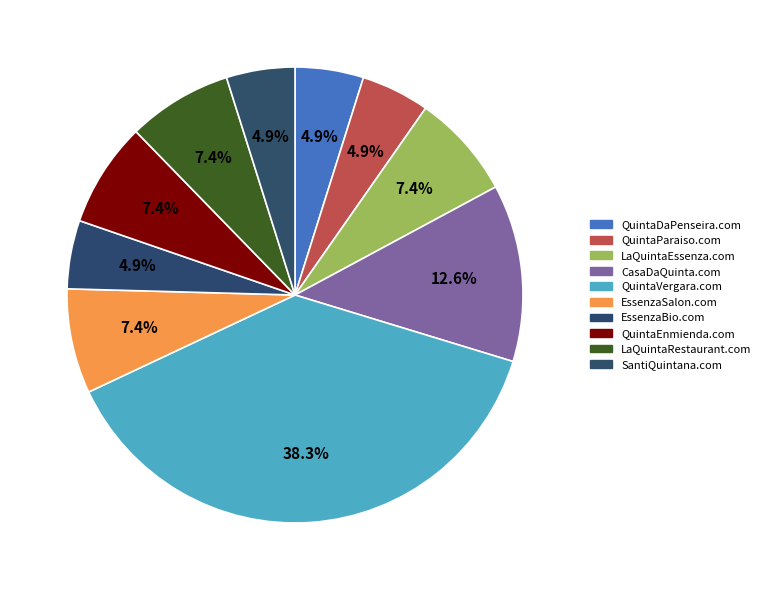

What is the smallest slice in the pie chart?

QuintaDaPenseira.com